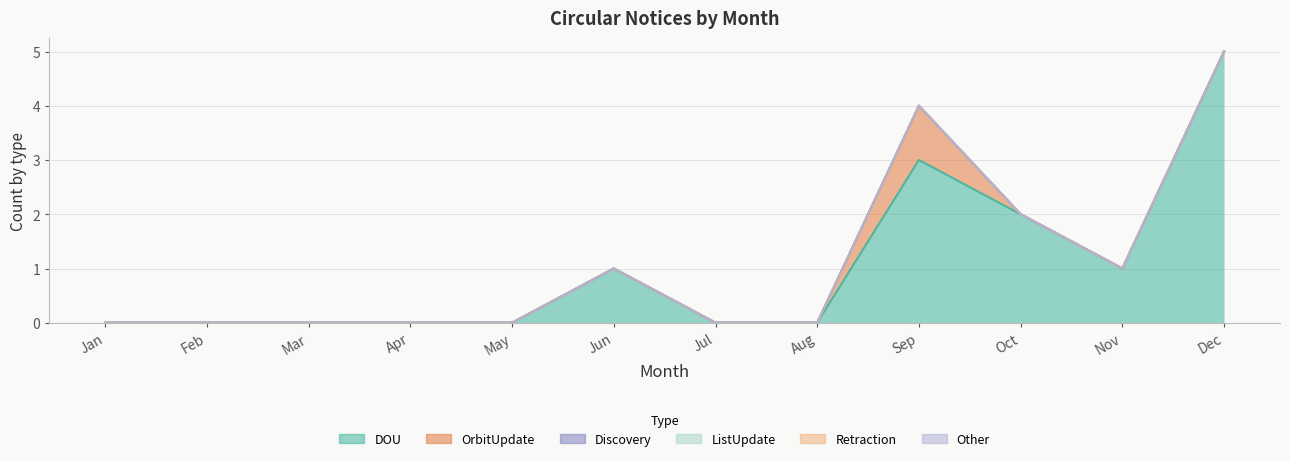

Which series has the widest spread of values?

DOU